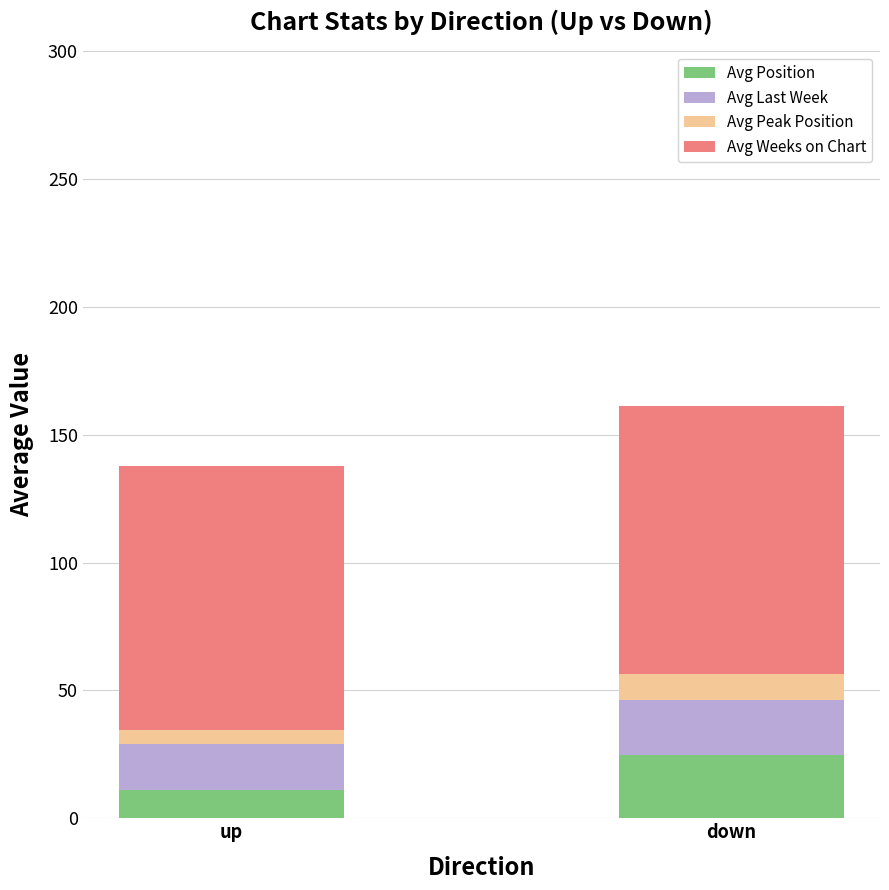

What are all the series names shown in the legend?

Avg Position, Avg Last Week, Avg Peak Position, Avg Weeks on Chart